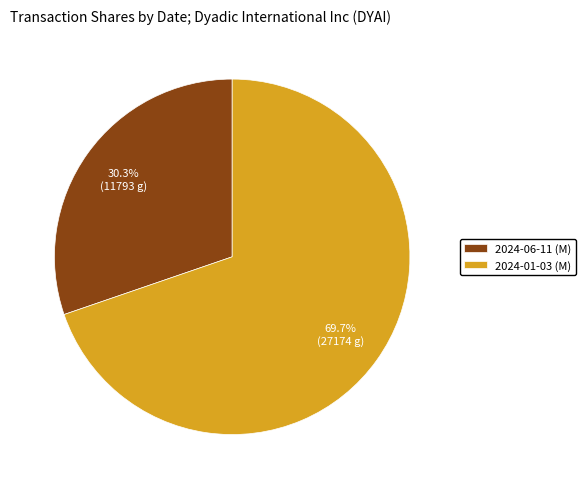

Which category has the biggest portion of the pie?

2024-01-03 (M)